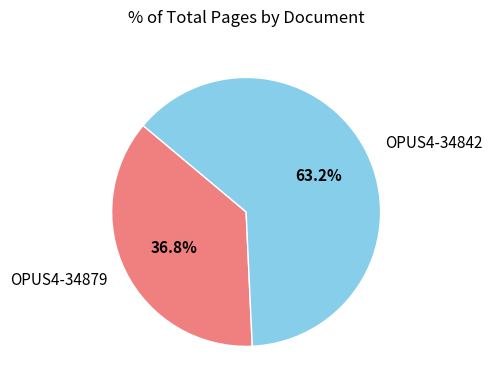

Which has a higher value, OPUS4-34842 or OPUS4-34879?

OPUS4-34842